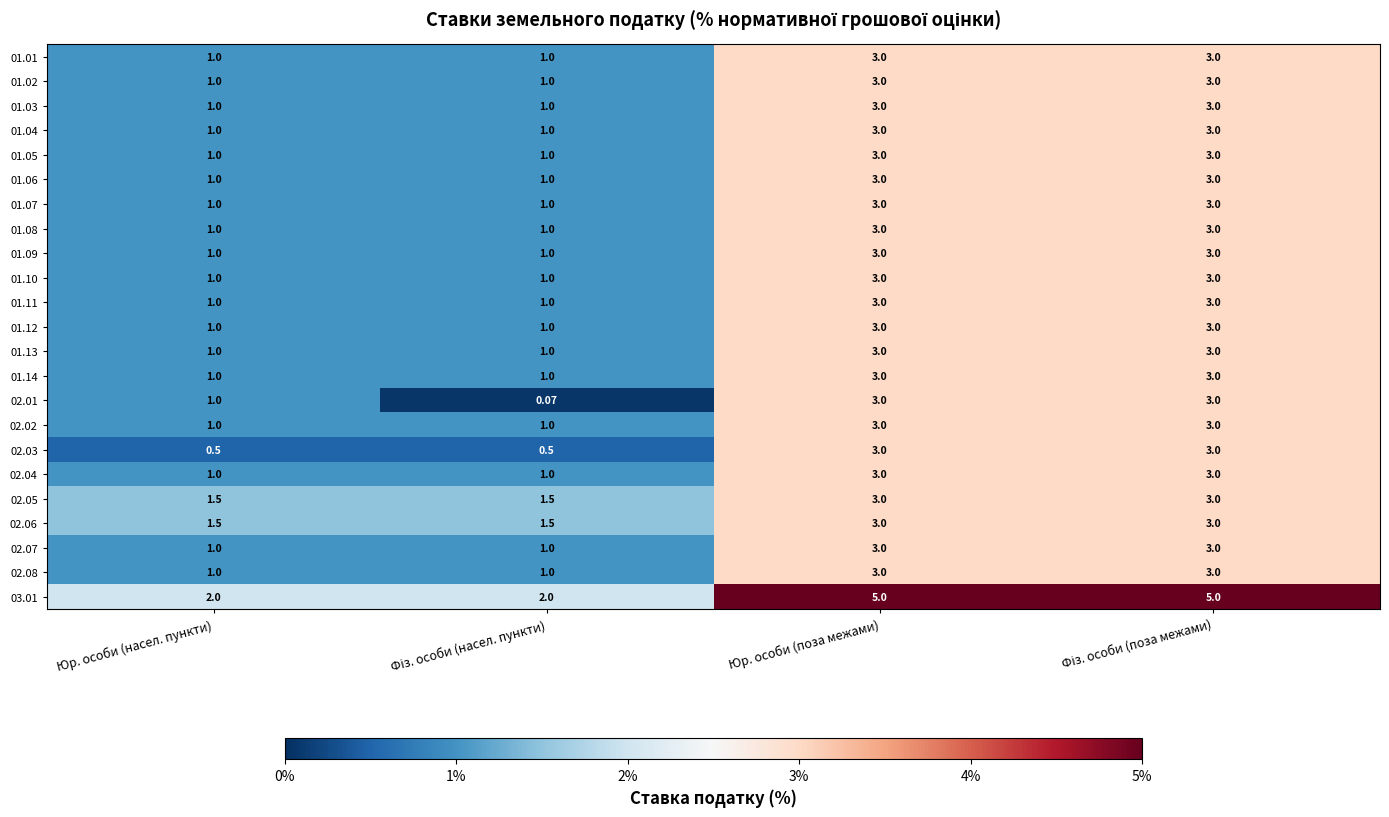

Reading left to right, transcribe all the data shown in this chart.

01.01: Юр. особи (насел. пункти)=1.0	Фіз. особи (насел. пункти)=1.0	Юр. особи (поза межами)=3.0	Фіз. особи (поза межами)=3.0
01.02: Юр. особи (насел. пункти)=1.0	Фіз. особи (насел. пункти)=1.0	Юр. особи (поза межами)=3.0	Фіз. особи (поза межами)=3.0
01.03: Юр. особи (насел. пункти)=1.0	Фіз. особи (насел. пункти)=1.0	Юр. особи (поза межами)=3.0	Фіз. особи (поза межами)=3.0
01.04: Юр. особи (насел. пункти)=1.0	Фіз. особи (насел. пункти)=1.0	Юр. особи (поза межами)=3.0	Фіз. особи (поза межами)=3.0
01.05: Юр. особи (насел. пункти)=1.0	Фіз. особи (насел. пункти)=1.0	Юр. особи (поза межами)=3.0	Фіз. особи (поза межами)=3.0
01.06: Юр. особи (насел. пункти)=1.0	Фіз. особи (насел. пункти)=1.0	Юр. особи (поза межами)=3.0	Фіз. особи (поза межами)=3.0
01.07: Юр. особи (насел. пункти)=1.0	Фіз. особи (насел. пункти)=1.0	Юр. особи (поза межами)=3.0	Фіз. особи (поза межами)=3.0
01.08: Юр. особи (насел. пункти)=1.0	Фіз. особи (насел. пункти)=1.0	Юр. особи (поза межами)=3.0	Фіз. особи (поза межами)=3.0
01.09: Юр. особи (насел. пункти)=1.0	Фіз. особи (насел. пункти)=1.0	Юр. особи (поза межами)=3.0	Фіз. особи (поза межами)=3.0
01.10: Юр. особи (насел. пункти)=1.0	Фіз. особи (насел. пункти)=1.0	Юр. особи (поза межами)=3.0	Фіз. особи (поза межами)=3.0
01.11: Юр. особи (насел. пункти)=1.0	Фіз. особи (насел. пункти)=1.0	Юр. особи (поза межами)=3.0	Фіз. особи (поза межами)=3.0
01.12: Юр. особи (насел. пункти)=1.0	Фіз. особи (насел. пункти)=1.0	Юр. особи (поза межами)=3.0	Фіз. особи (поза межами)=3.0
01.13: Юр. особи (насел. пункти)=1.0	Фіз. особи (насел. пункти)=1.0	Юр. особи (поза межами)=3.0	Фіз. особи (поза межами)=3.0
01.14: Юр. особи (насел. пункти)=1.0	Фіз. особи (насел. пункти)=1.0	Юр. особи (поза межами)=3.0	Фіз. особи (поза межами)=3.0
02.01: Юр. особи (насел. пункти)=1.0	Фіз. особи (насел. пункти)=0.1	Юр. особи (поза межами)=3.0	Фіз. особи (поза межами)=3.0
02.02: Юр. особи (насел. пункти)=1.0	Фіз. особи (насел. пункти)=1.0	Юр. особи (поза межами)=3.0	Фіз. особи (поза межами)=3.0
02.03: Юр. особи (насел. пункти)=0.5	Фіз. особи (насел. пункти)=0.5	Юр. особи (поза межами)=3.0	Фіз. особи (поза межами)=3.0
02.04: Юр. особи (насел. пункти)=1.0	Фіз. особи (насел. пункти)=1.0	Юр. особи (поза межами)=3.0	Фіз. особи (поза межами)=3.0
02.05: Юр. особи (насел. пункти)=1.5	Фіз. особи (насел. пункти)=1.5	Юр. особи (поза межами)=3.0	Фіз. особи (поза межами)=3.0
02.06: Юр. особи (насел. пункти)=1.5	Фіз. особи (насел. пункти)=1.5	Юр. особи (поза межами)=3.0	Фіз. особи (поза межами)=3.0
02.07: Юр. особи (насел. пункти)=1.0	Фіз. особи (насел. пункти)=1.0	Юр. особи (поза межами)=3.0	Фіз. особи (поза межами)=3.0
02.08: Юр. особи (насел. пункти)=1.0	Фіз. особи (насел. пункти)=1.0	Юр. особи (поза межами)=3.0	Фіз. особи (поза межами)=3.0
03.01: Юр. особи (насел. пункти)=2.0	Фіз. особи (насел. пункти)=2.0	Юр. особи (поза межами)=5.0	Фіз. особи (поза межами)=5.0